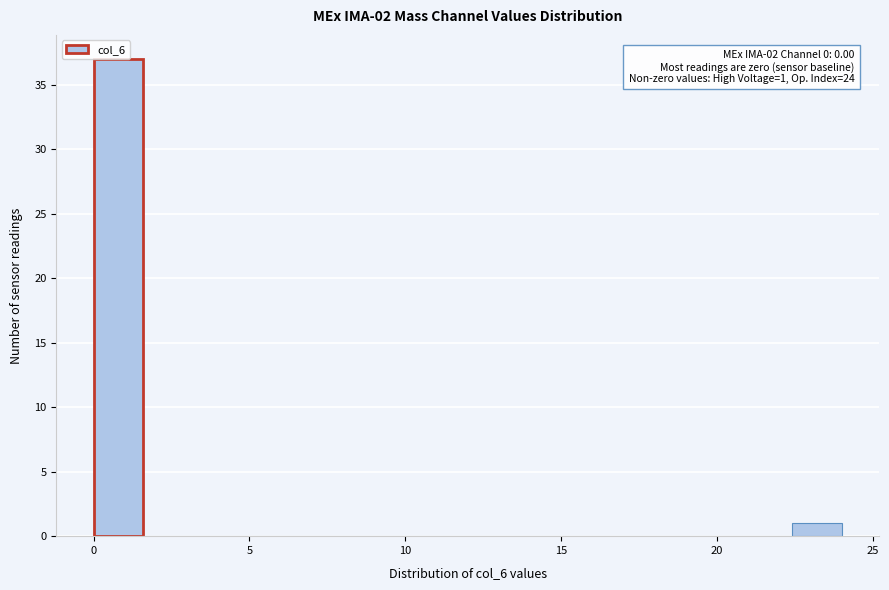

Around what value on the x-axis is the tallest bar? Give the approximate position of its centre, as read against the axis.

1.0